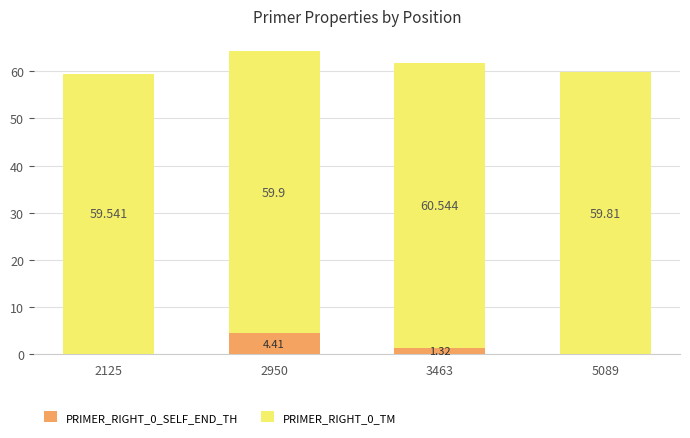

What is the average value of the PRIMER_RIGHT_0_SELF_END_TH series?

1.4